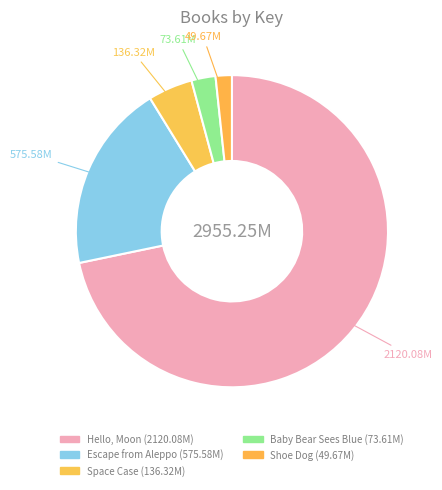

To the nearest percent, what is the combined percentage of Shoe Dog and Escape from Aleppo?

21%